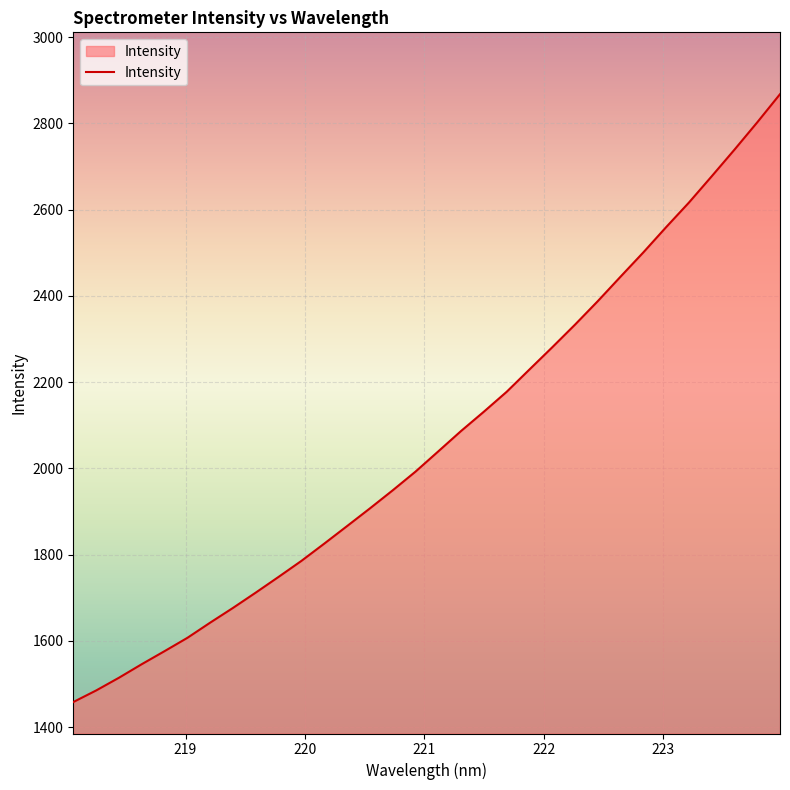

What is the difference between the maximum and minimum values?

1409.4